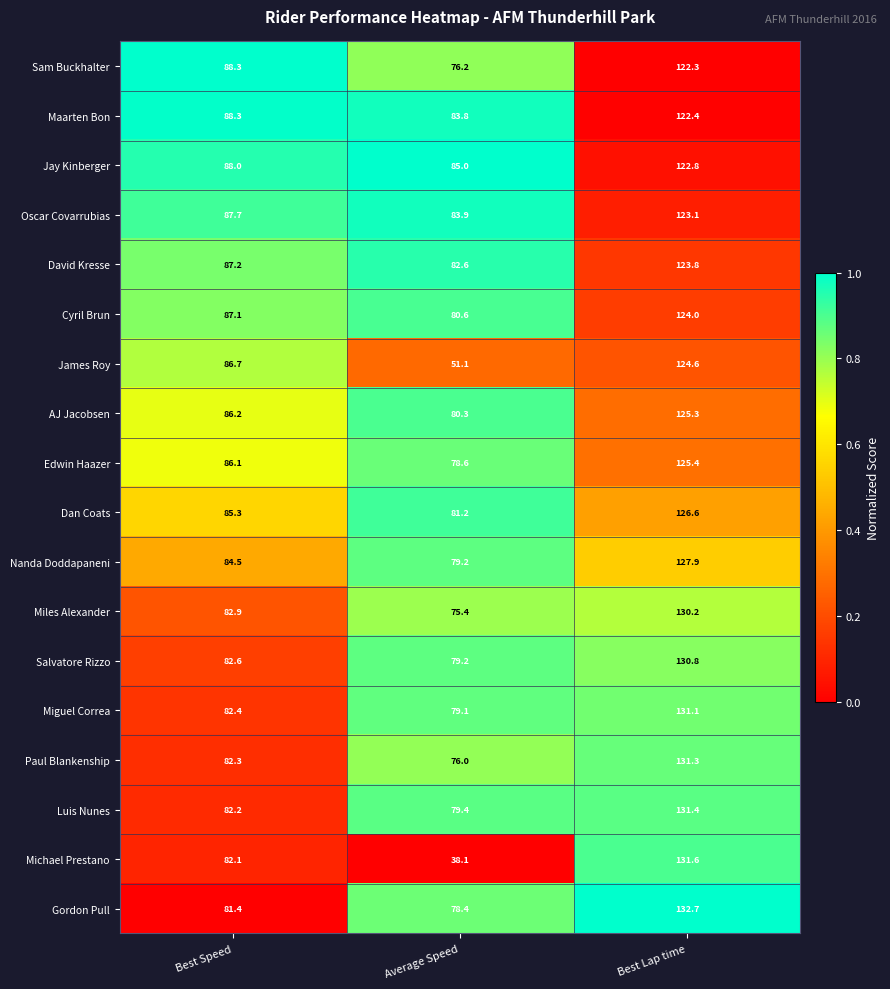

What is the average value of the Michael Prestano series?

83.9